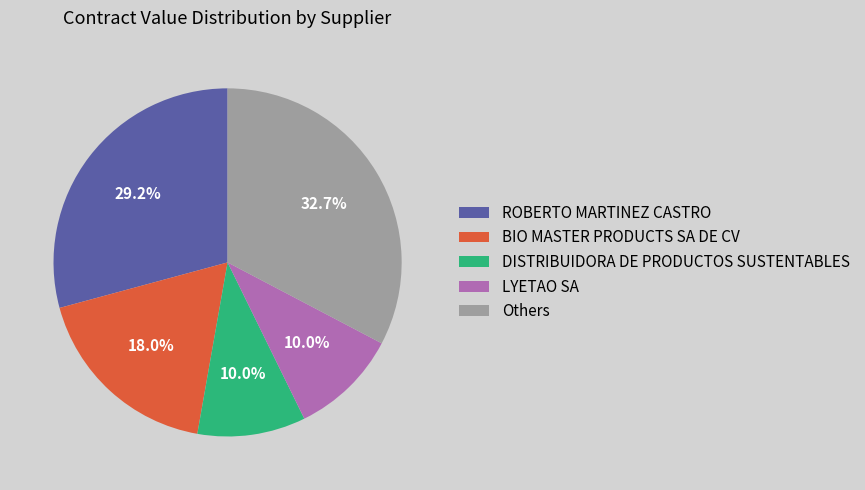

What is the largest slice in the pie chart?

Others